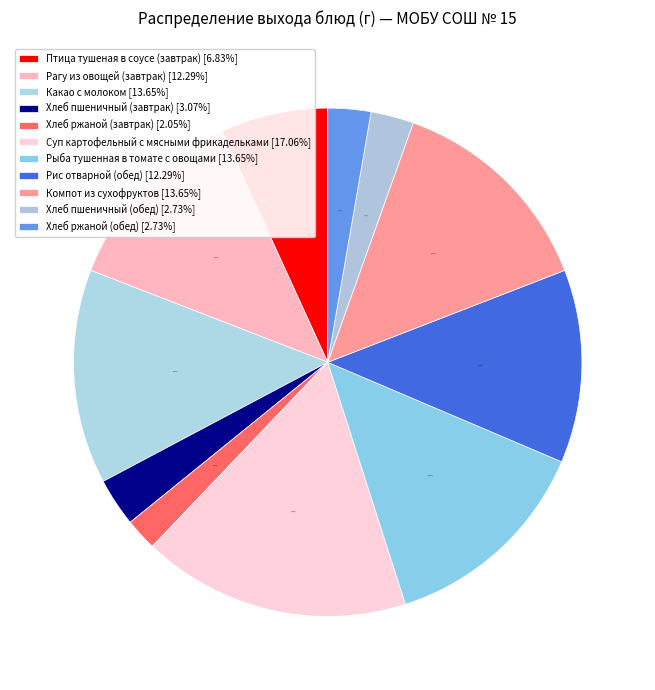

Is the sum of Суп картофельный с мясными фрикадельками and Какао с молоком greater than half?

No